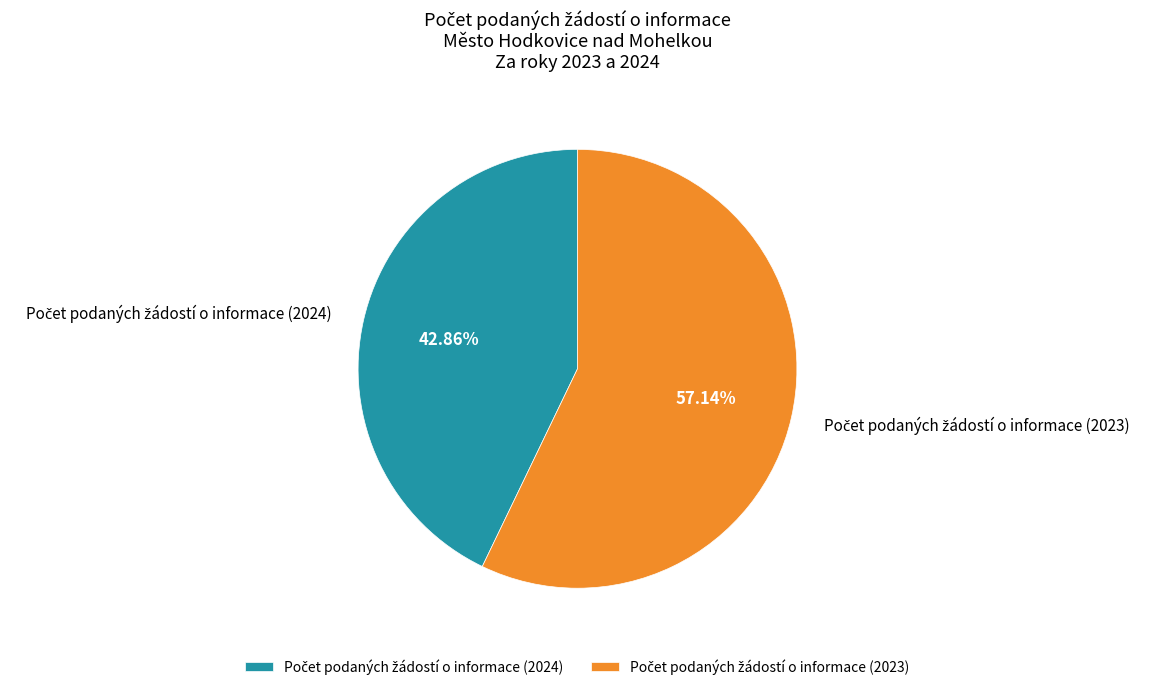

Is there any slice that represents more than half of the pie?

Yes